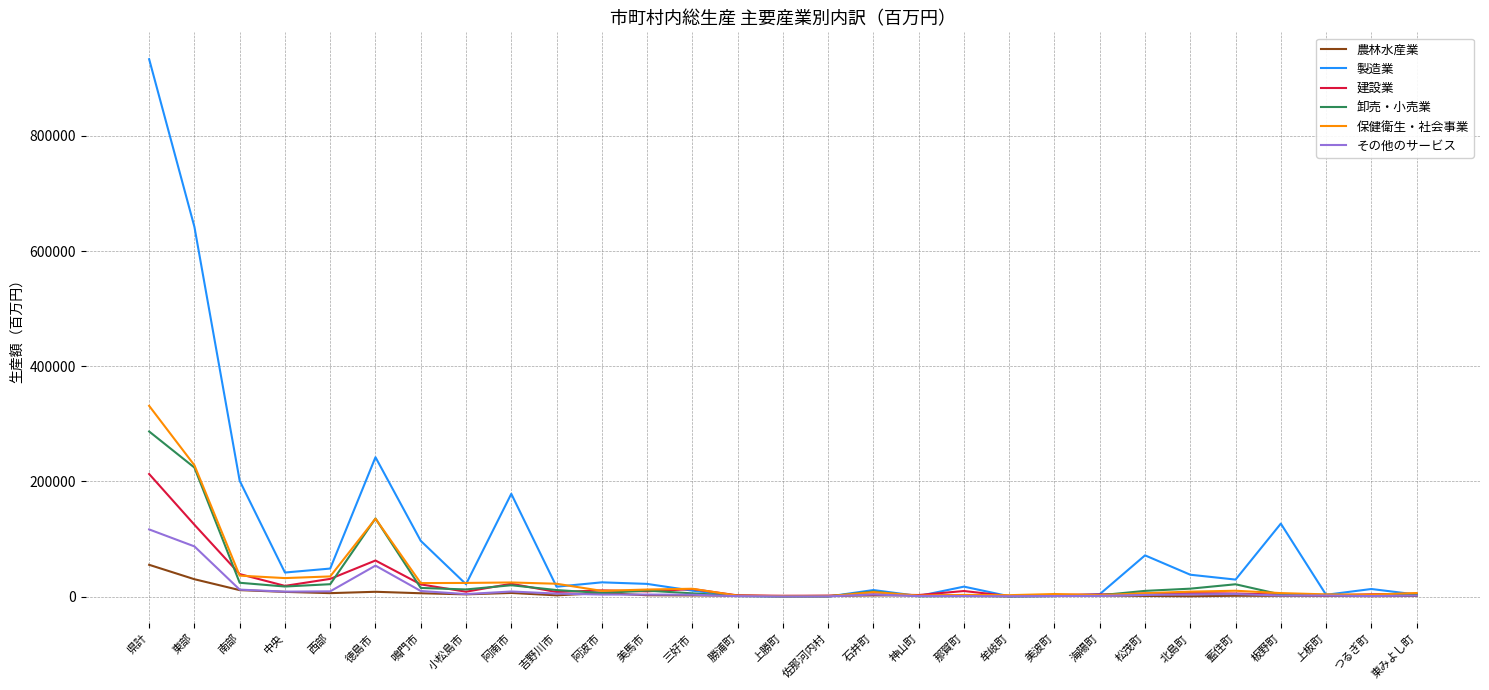

Rank the series by their maximum value, from highest to lowest.

製造業, 保健衛生・社会事業, 卸売・小売業, 建設業, その他のサービス, 農林水産業